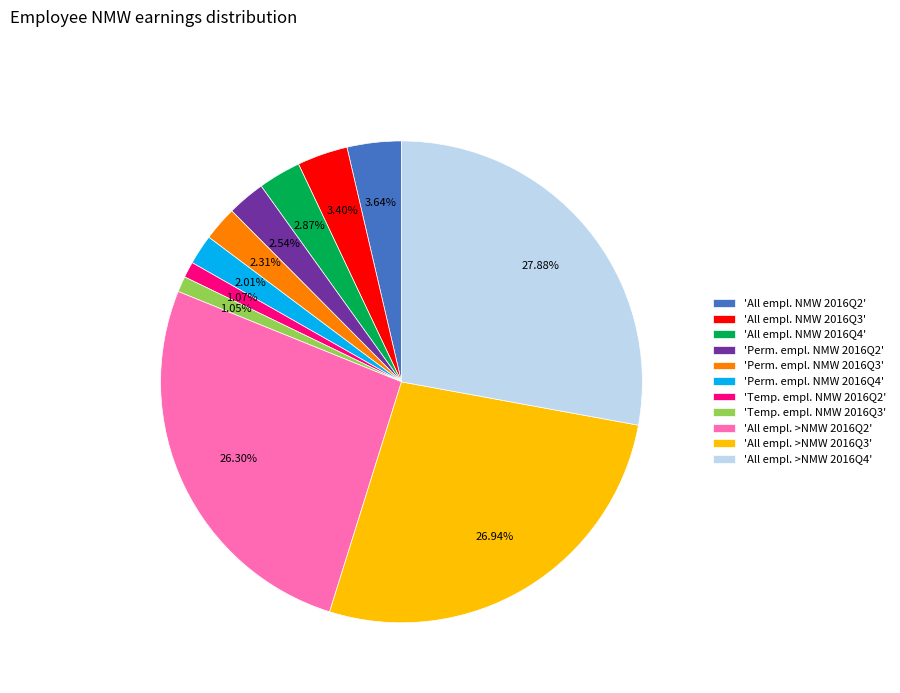

Does any single category account for the majority?

No